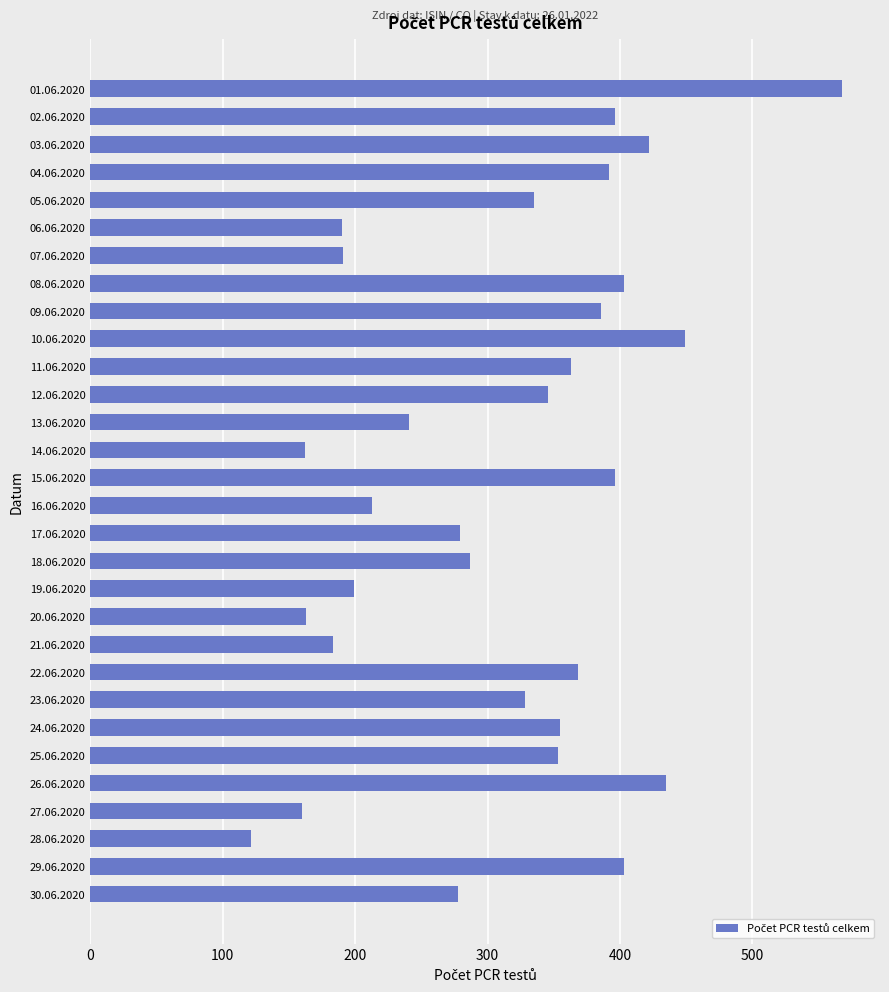

What is the sum of all values?

9365